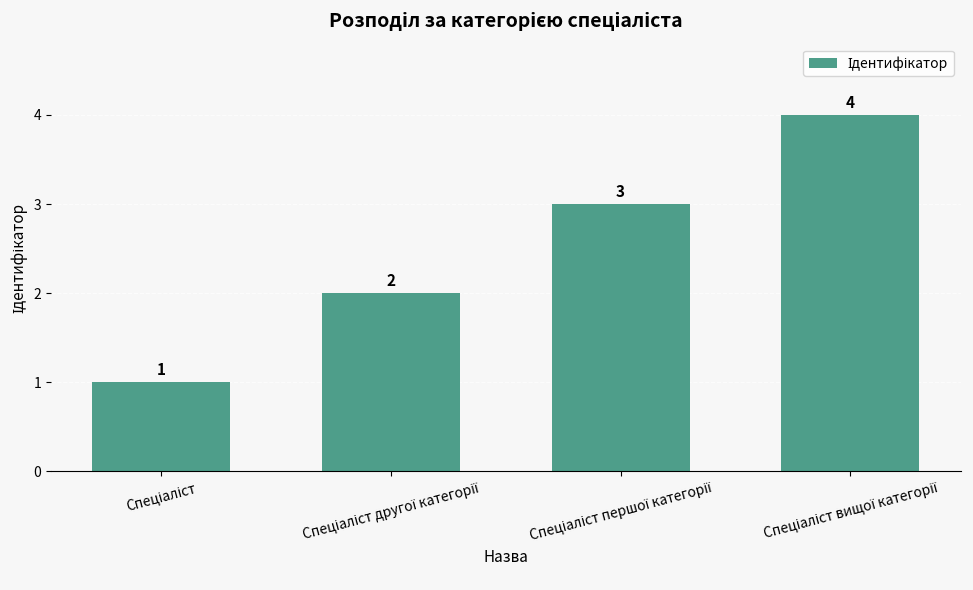

How many values are between 2 and 4?

3